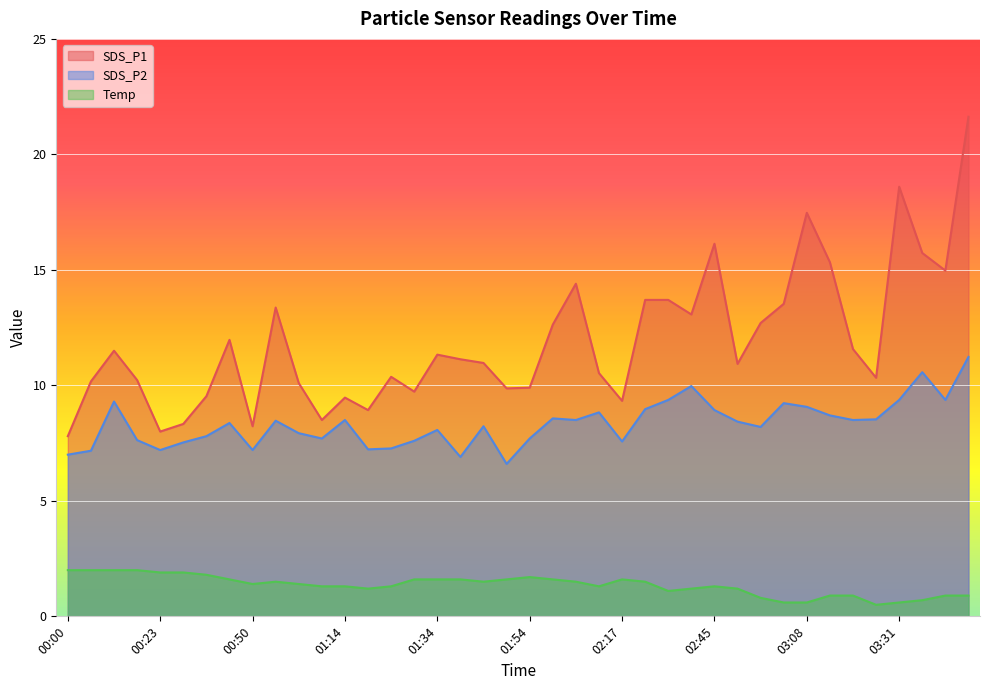

What is the total value across all series at 02:50?

20.6